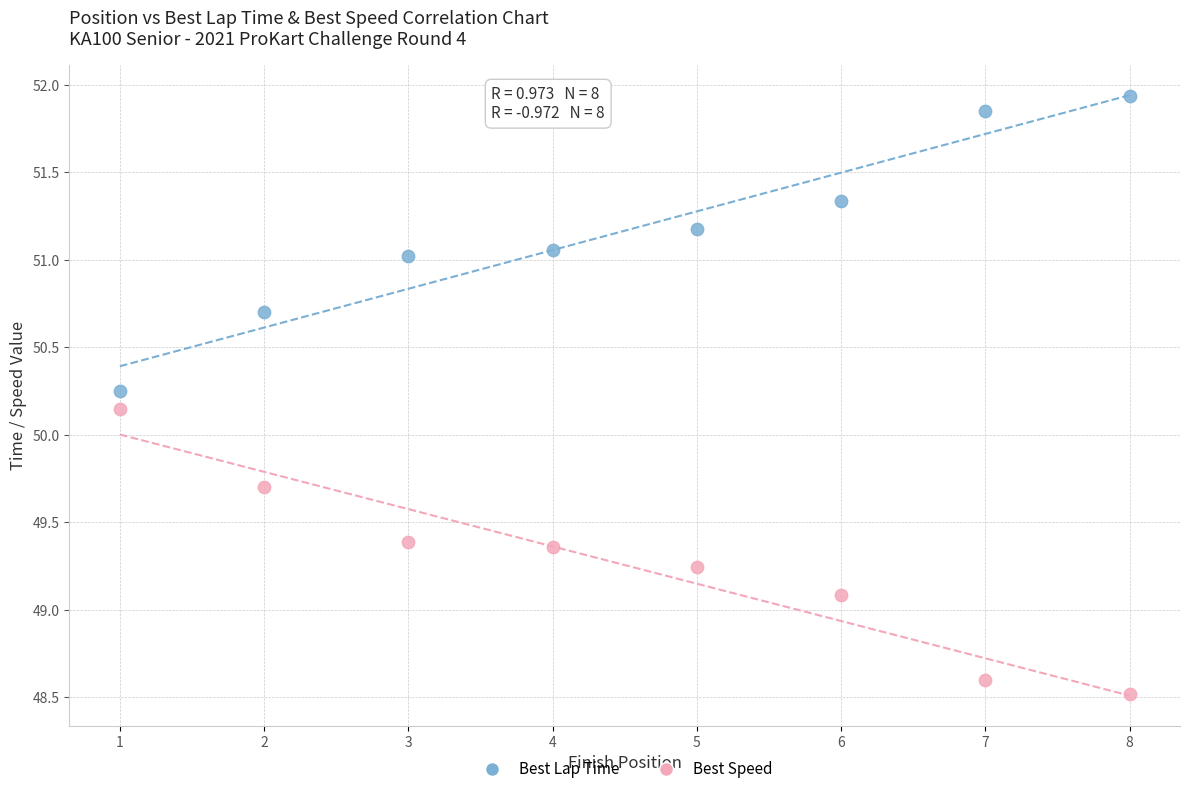

Across all data points, what is the range of X values (max minus min)?

7.0